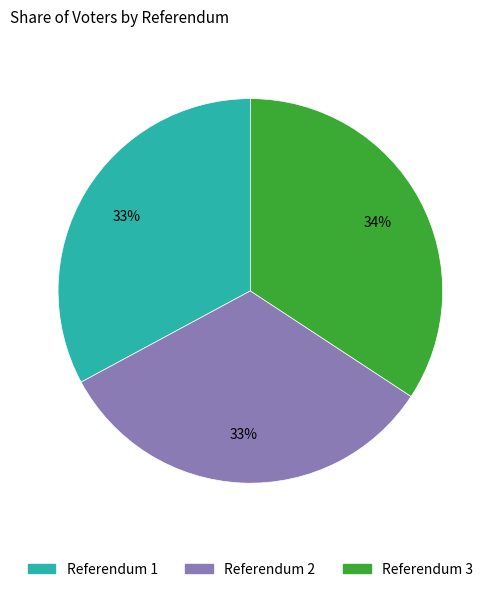

Which has a higher value, Referendum 1 or Referendum 3?

Referendum 3